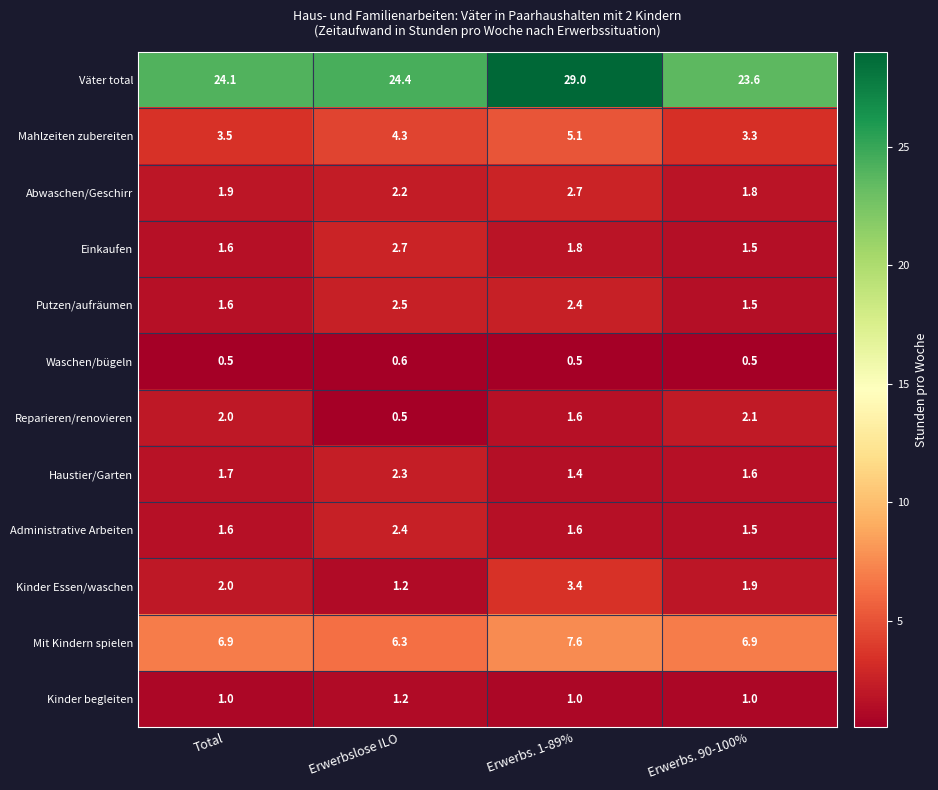

The value of Waschen/bügeln at Erwerbs. 90-100% is 0.5. True or false?

True